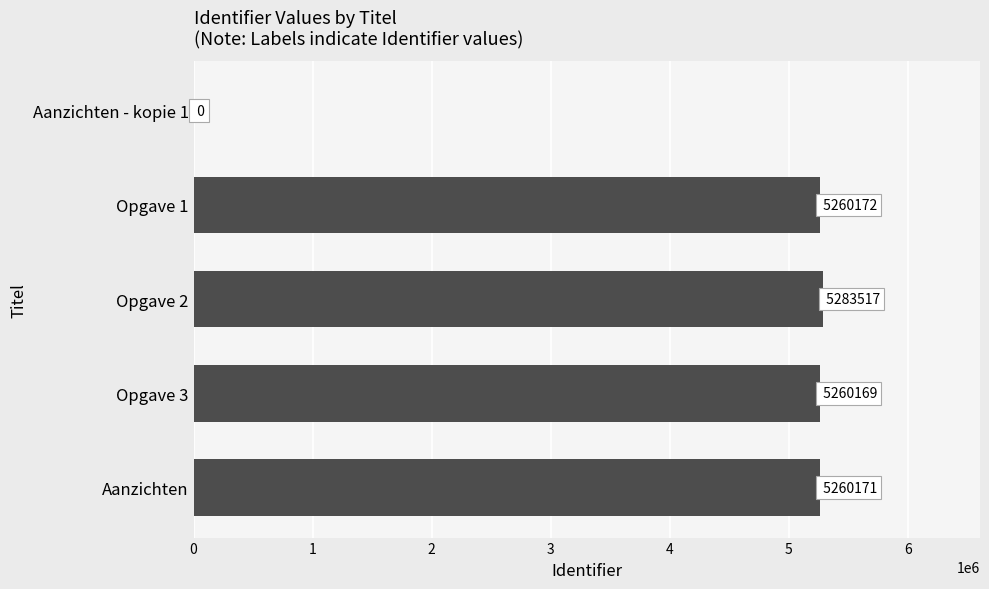

Where is the data nearest to the value 2641758?

Opgave 3